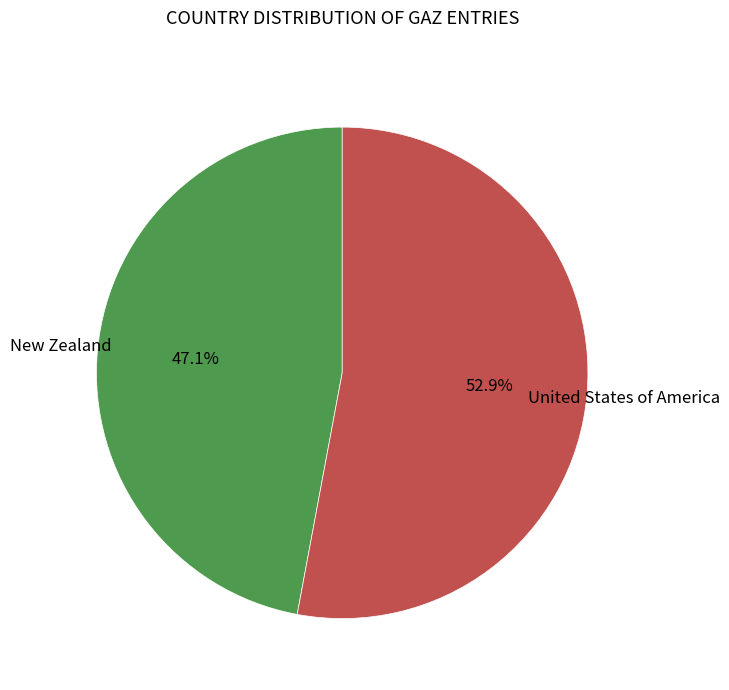

To the nearest percent, what percentage of the pie is United States of America?

53%